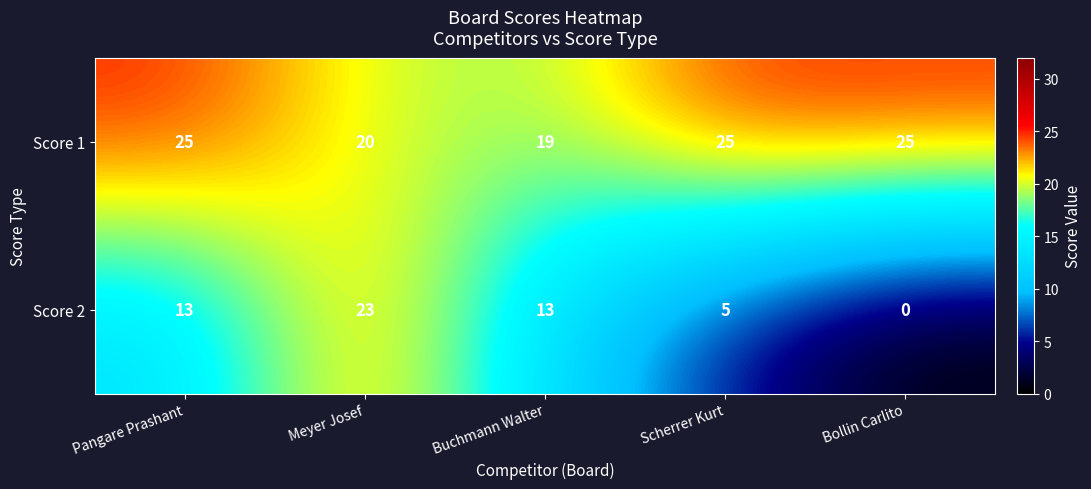

What is the spread (max minus min) of values at Buchmann Walter?

6